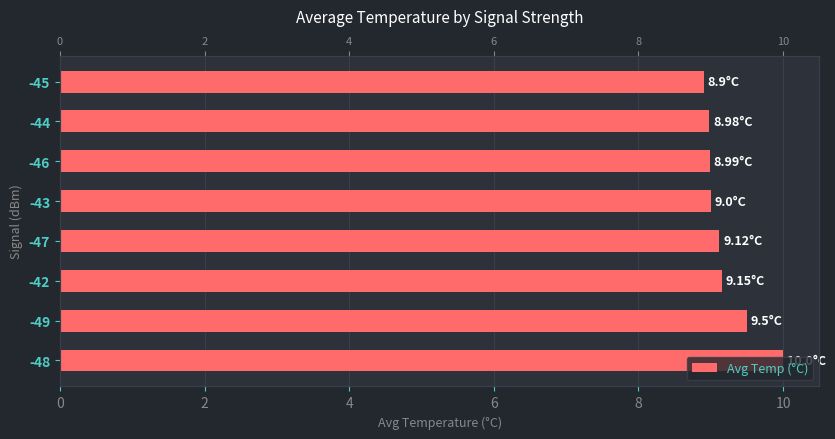

What is the smallest value displayed?

8.9